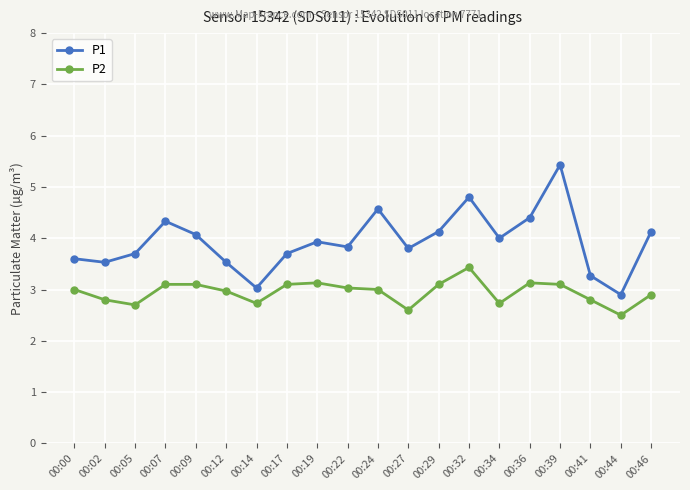

What is the total value across all series at 00:14?

5.8